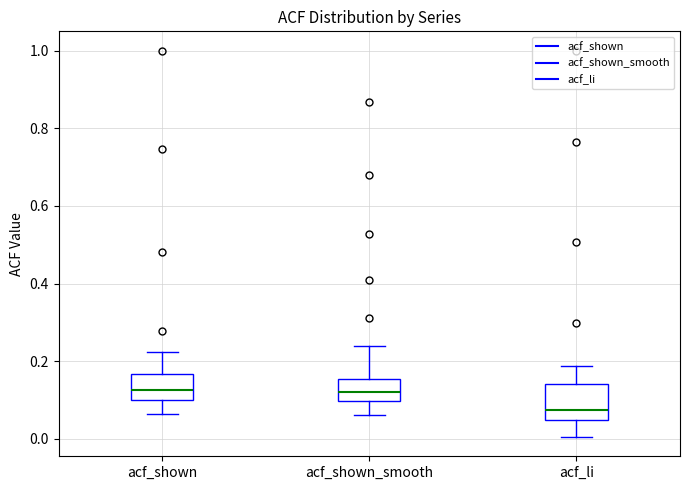

Comparing the boxes themselves (not the whiskers), which one is the tallest?

acf_li